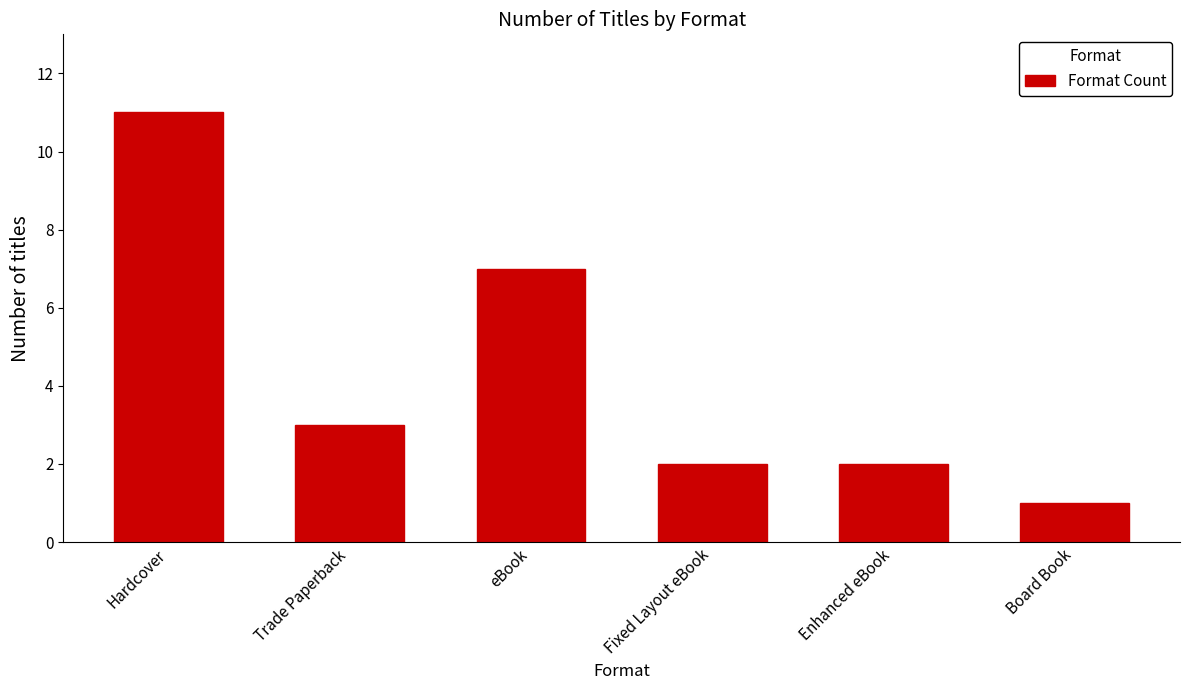

Does the chart contain any negative values?

No